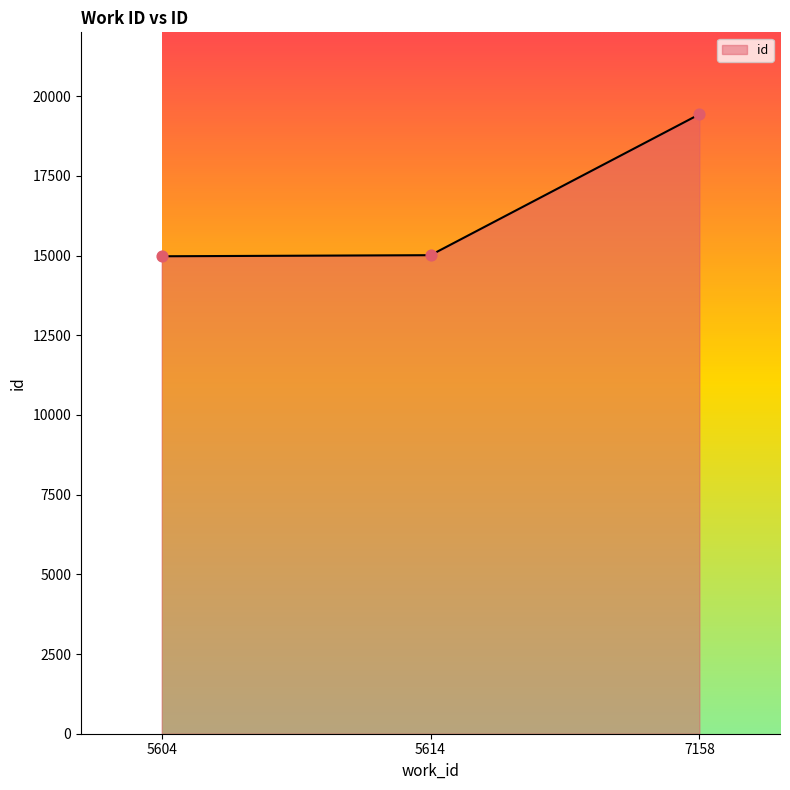

Which has a higher value, 7158 or 5614?

7158